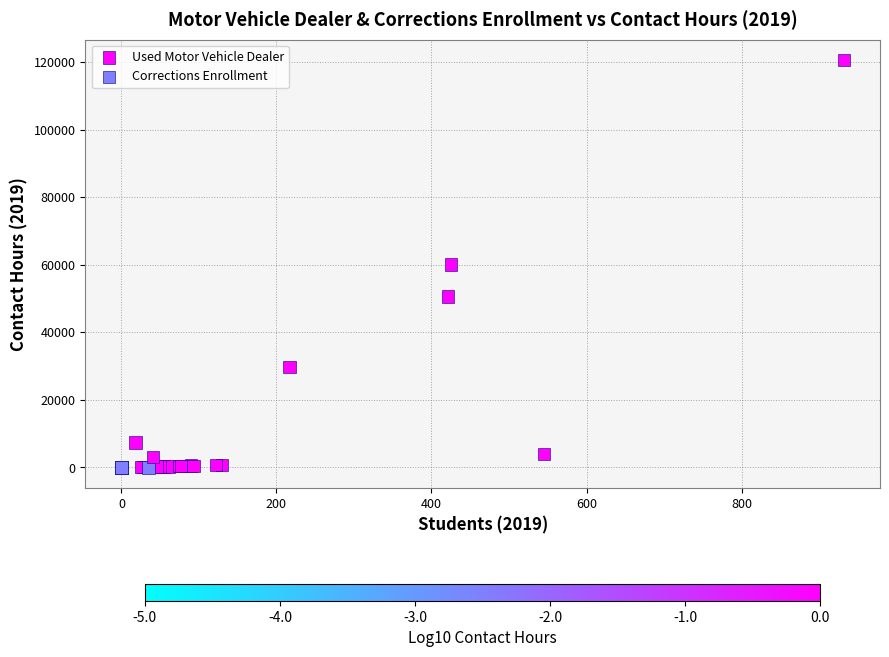

Which series has the widest spread of Y values?

Corrections Enrollment